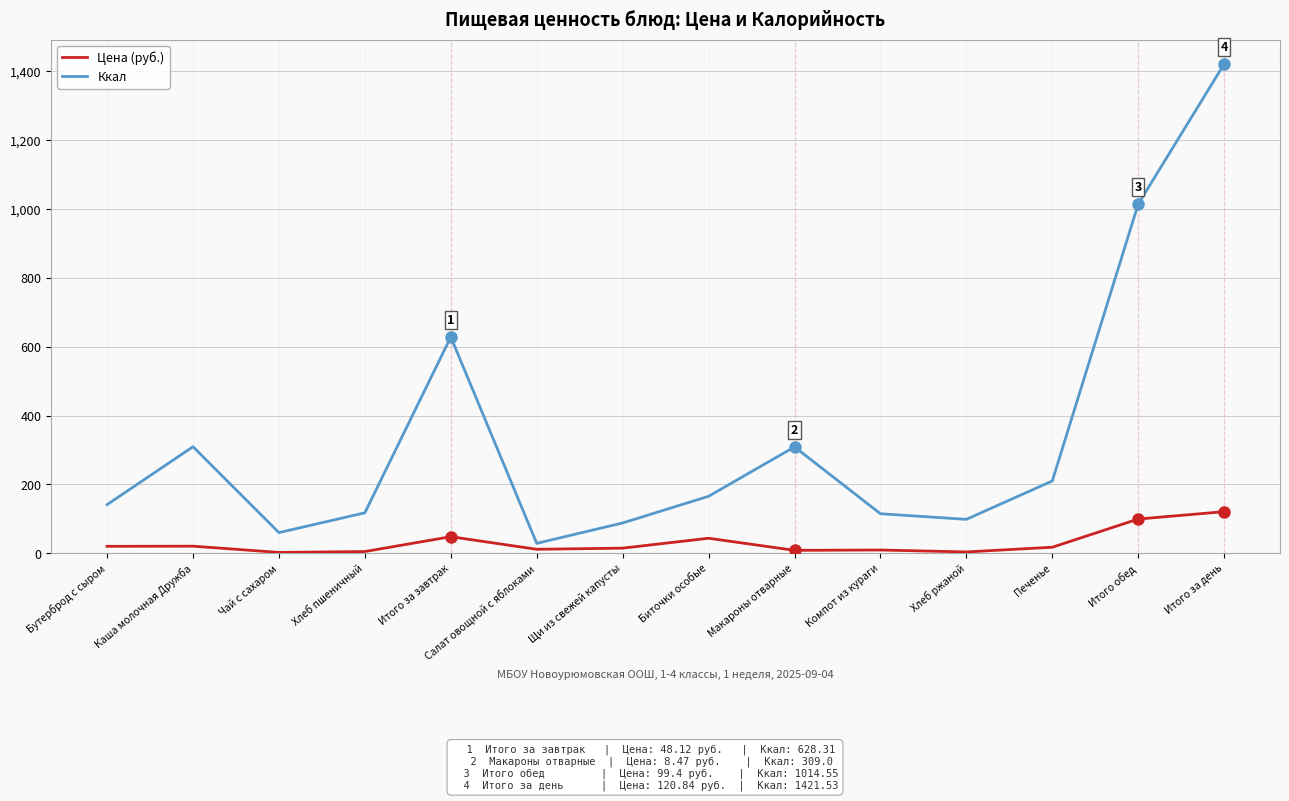

The Ккал series shows 114.8 at Компот из кураги. True or false?

True